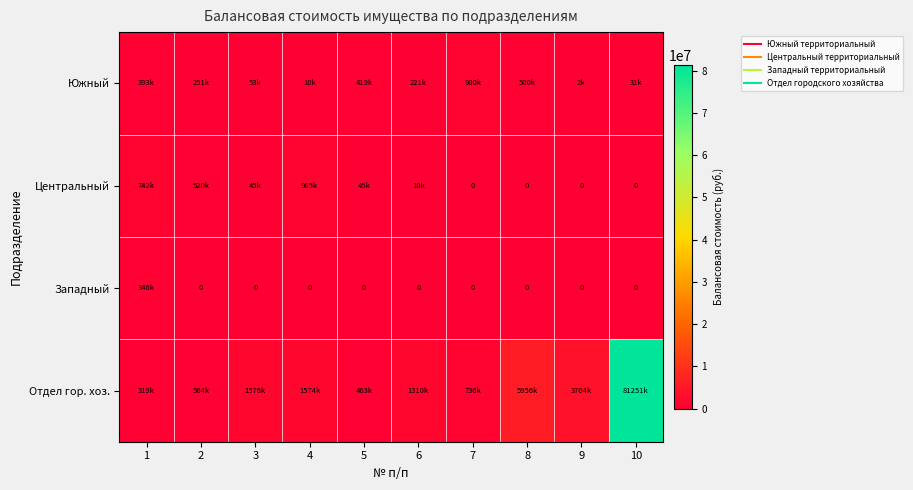

What is the approximate value of Центральный at 3?

45474.2